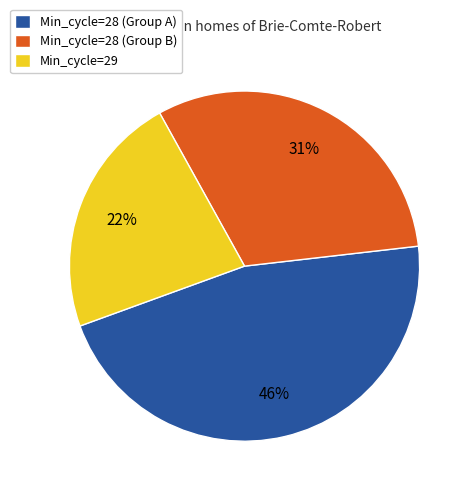

Is it true that Min_cycle=29 is 13% of the pie?

False